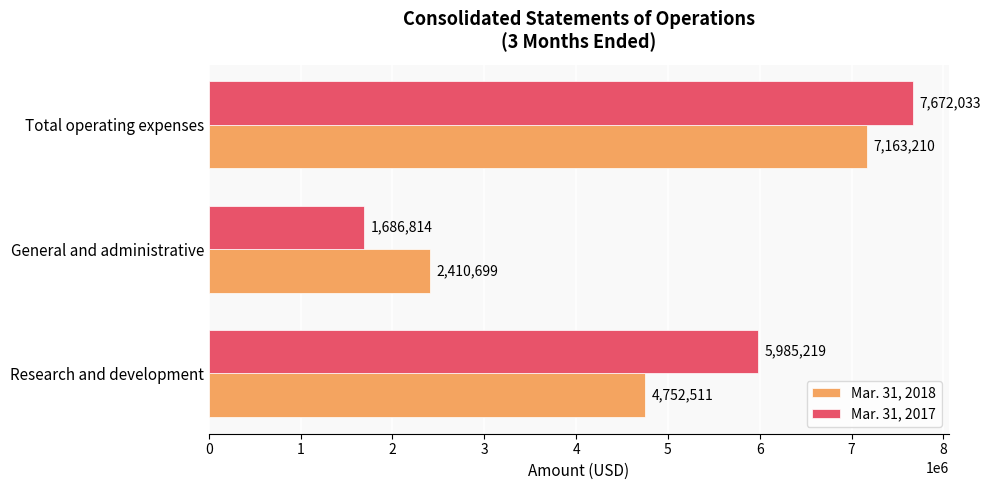

Which series has the largest total across all categories?

Mar. 31, 2017